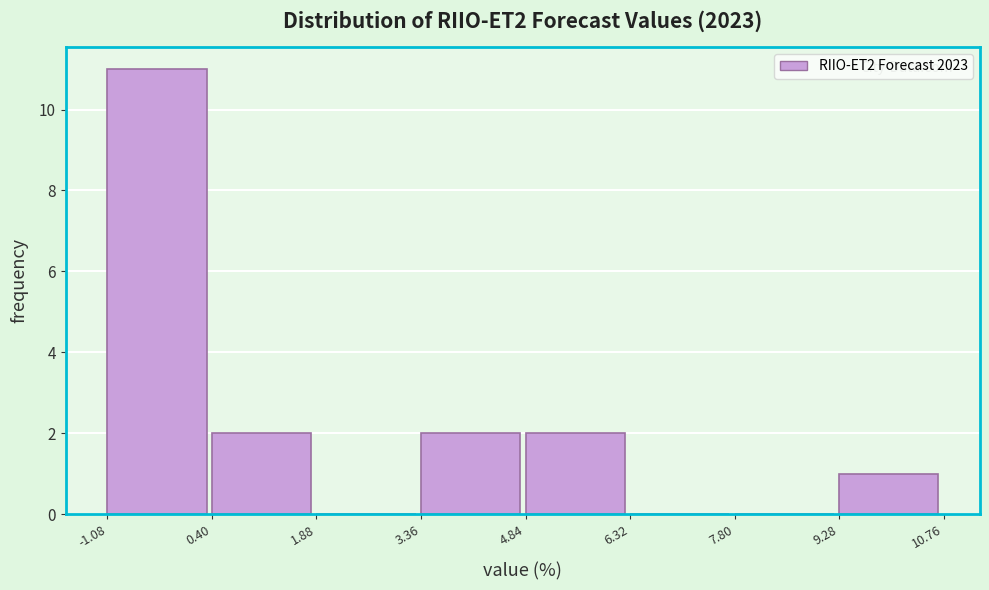

Over which range of the x-axis is the bar tallest?

-1.08 to 0.40